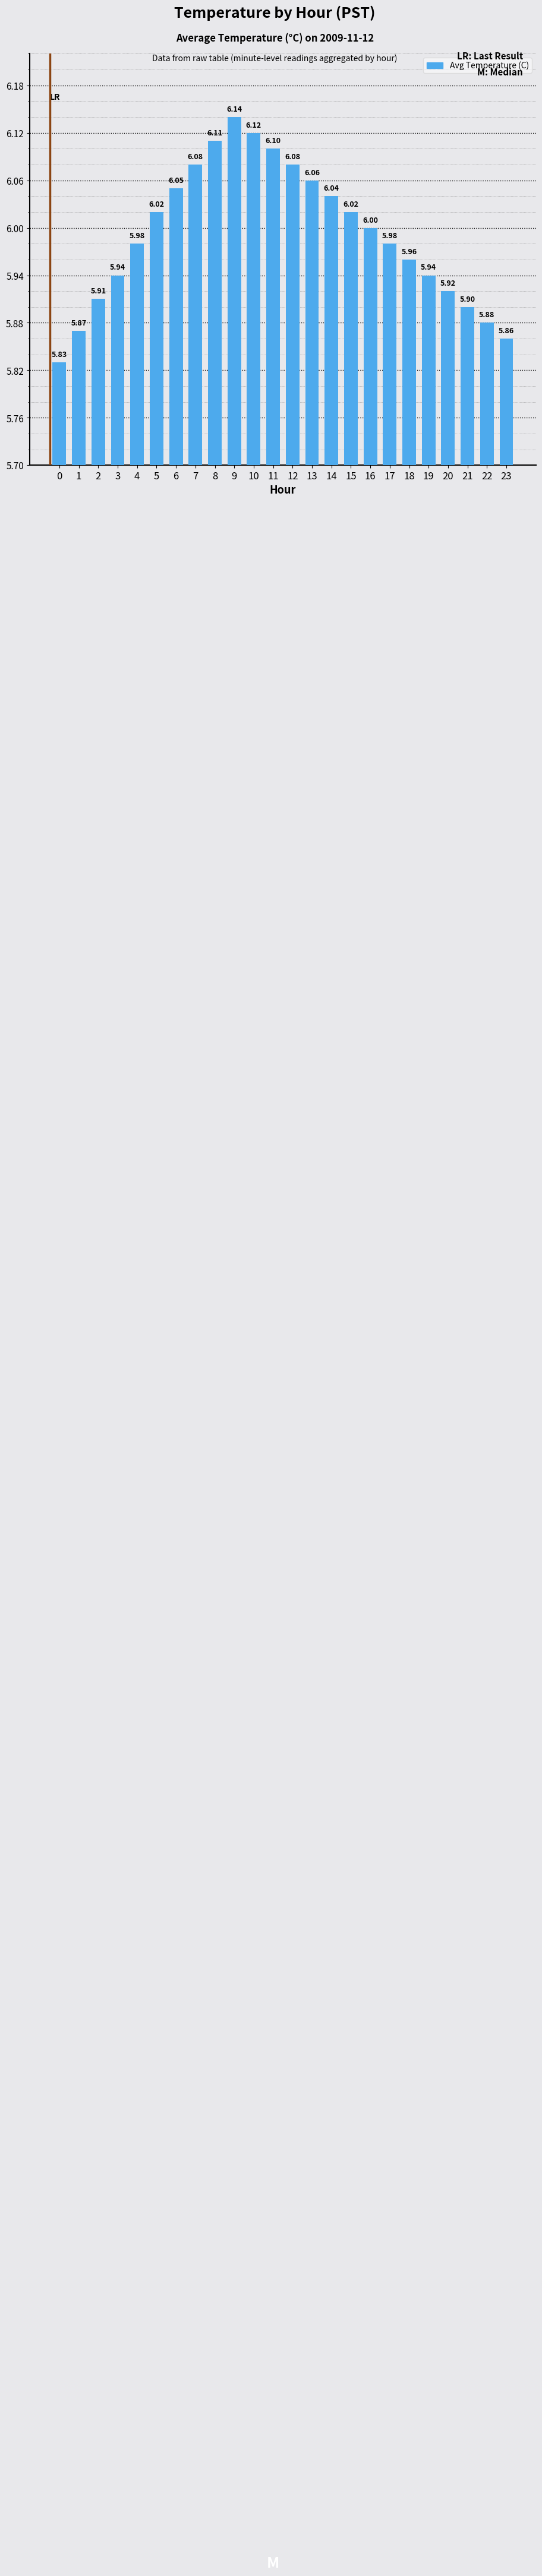

What is the change in value from 12 to 20?

-0.2